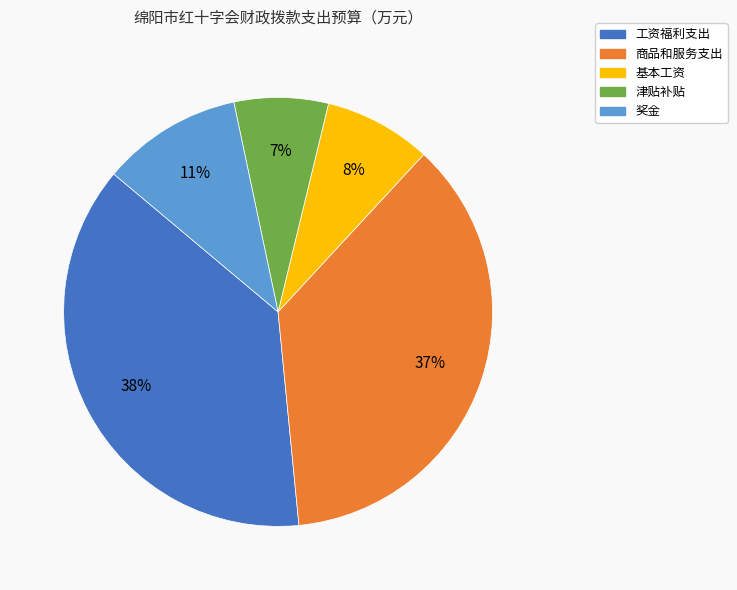

The 工资福利支出 slice represents 38% of the pie. True or false?

True